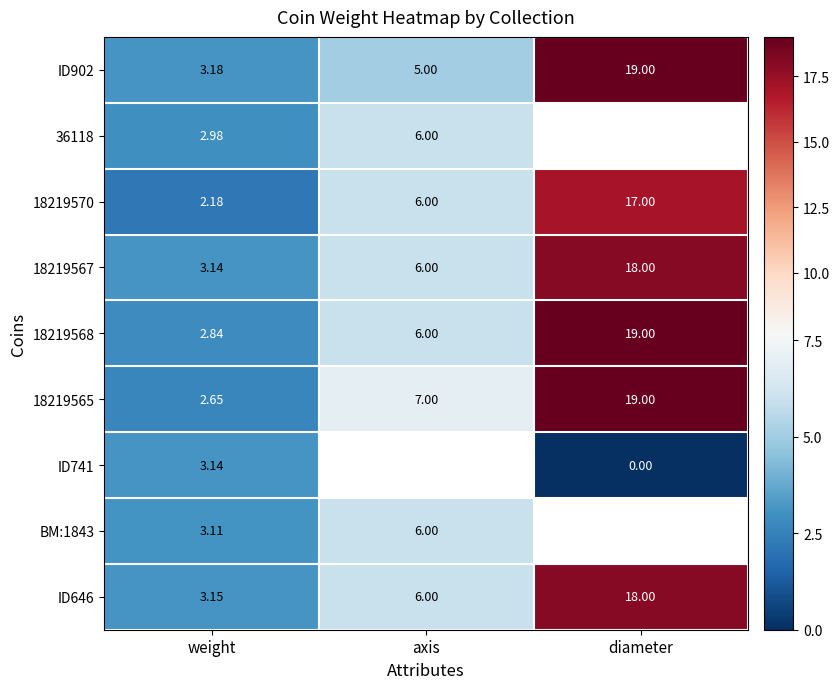

What is the average value of the 18219568 series?

9.3